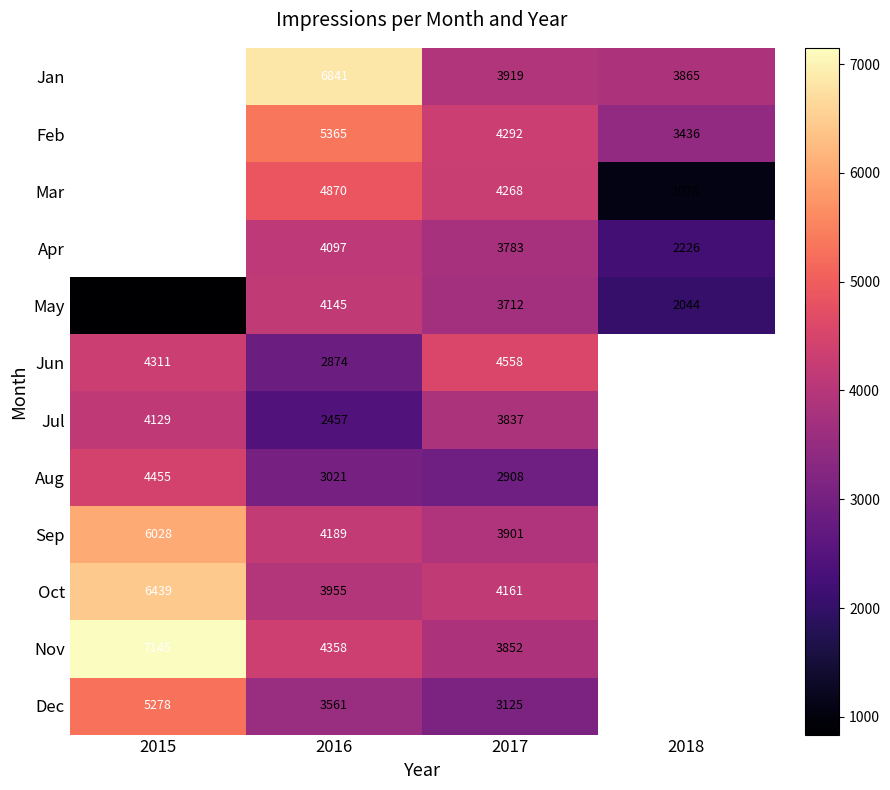

What is the difference between the maximum and second lowest values in the May series?

2101